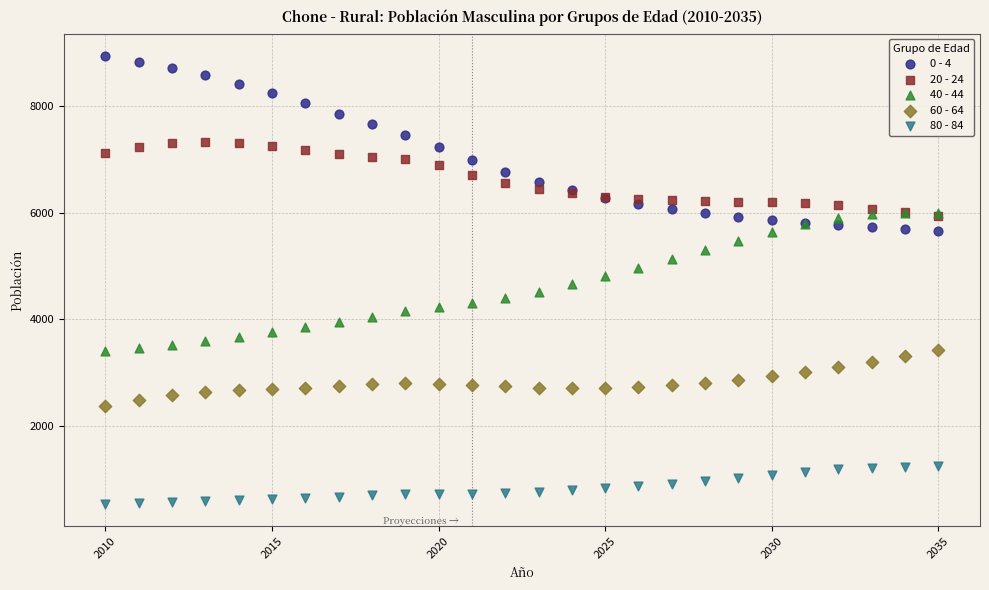

What are all the series names shown in the legend?

0 - 4, 20 - 24, 40 - 44, 60 - 64, 80 - 84